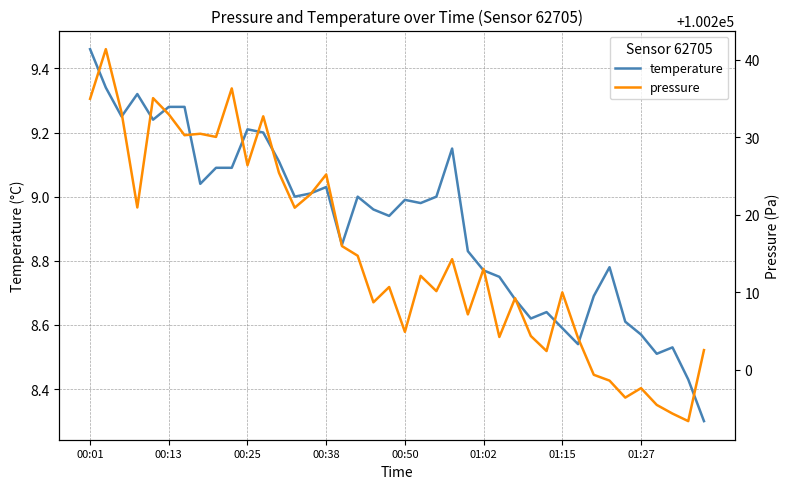

True or false: temperature and pressure cross at least once.

False